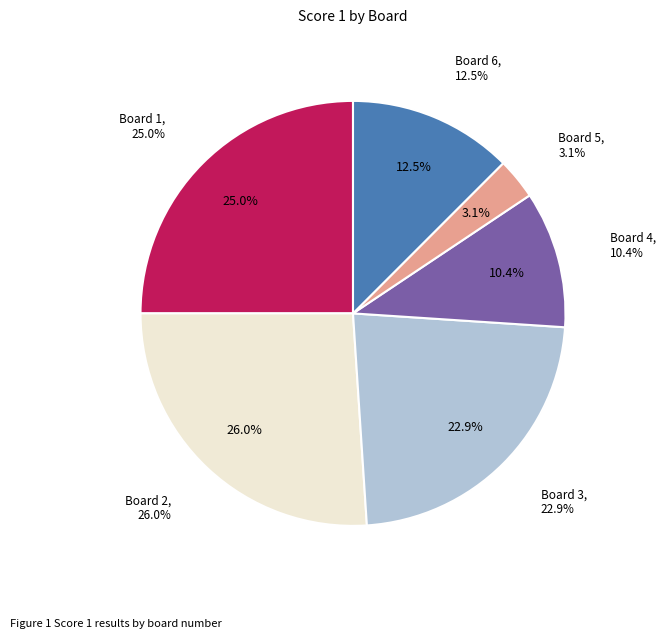

Is there a majority slice in this chart?

No